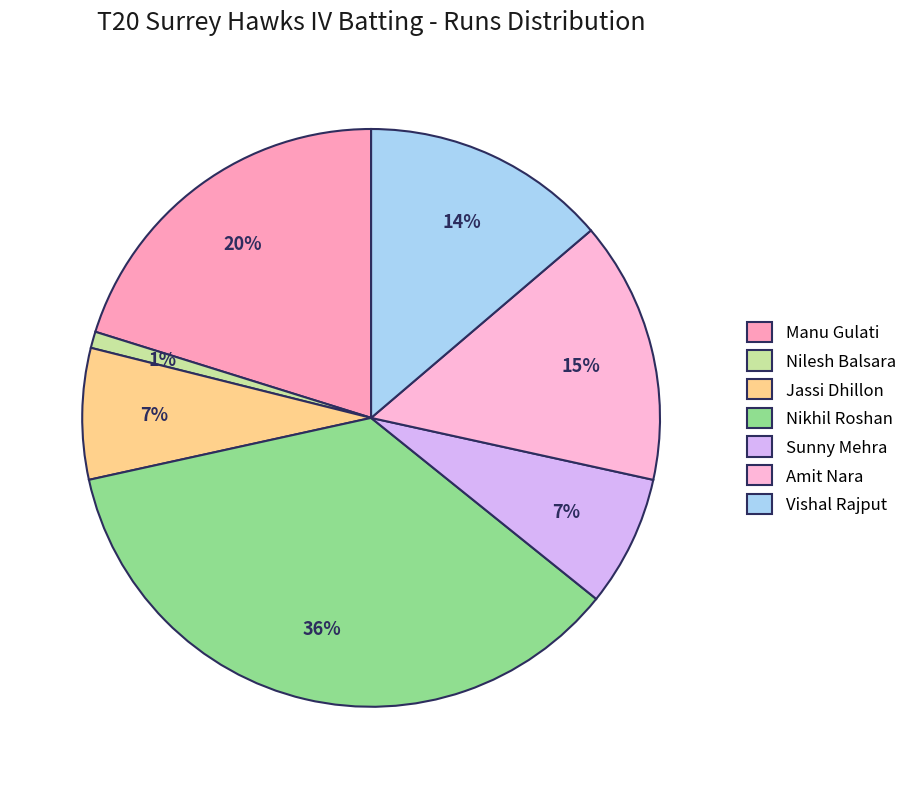

Does any single category account for the majority?

No